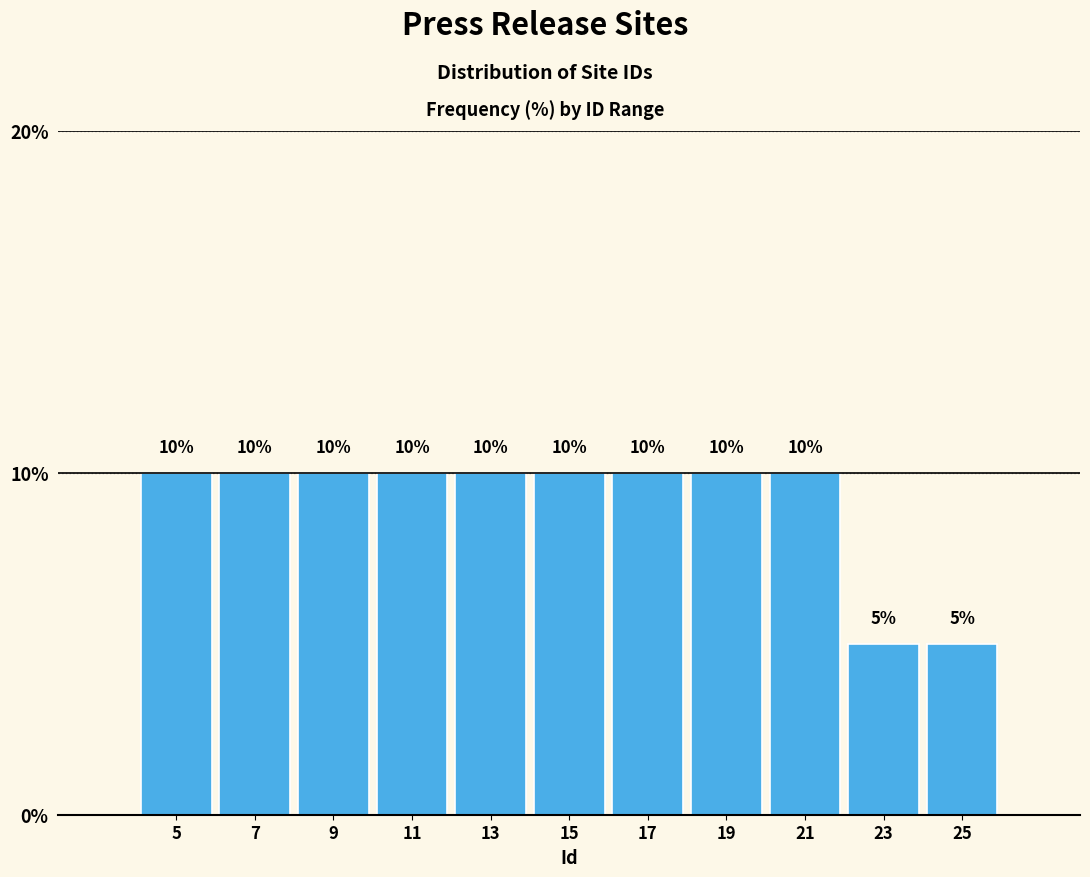

How tall is the bar that spans 4 to 6 on the x-axis?

10